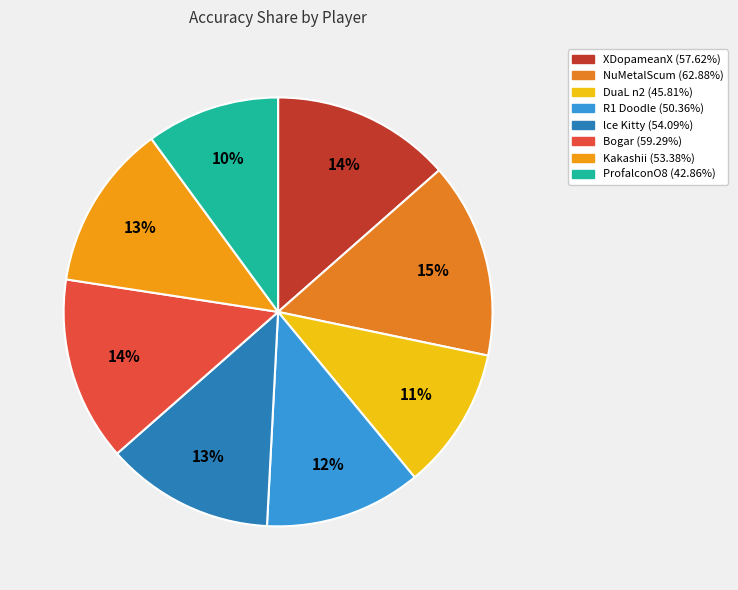

To the nearest percent, what is the combined percentage of XDopameanX and Bogar?

27%